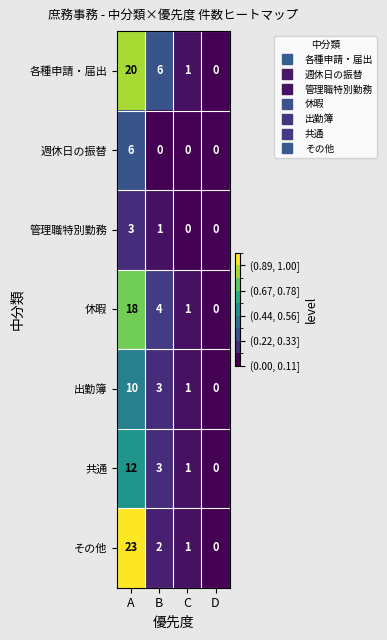

Between A and B, which series saw the biggest shift?

その他